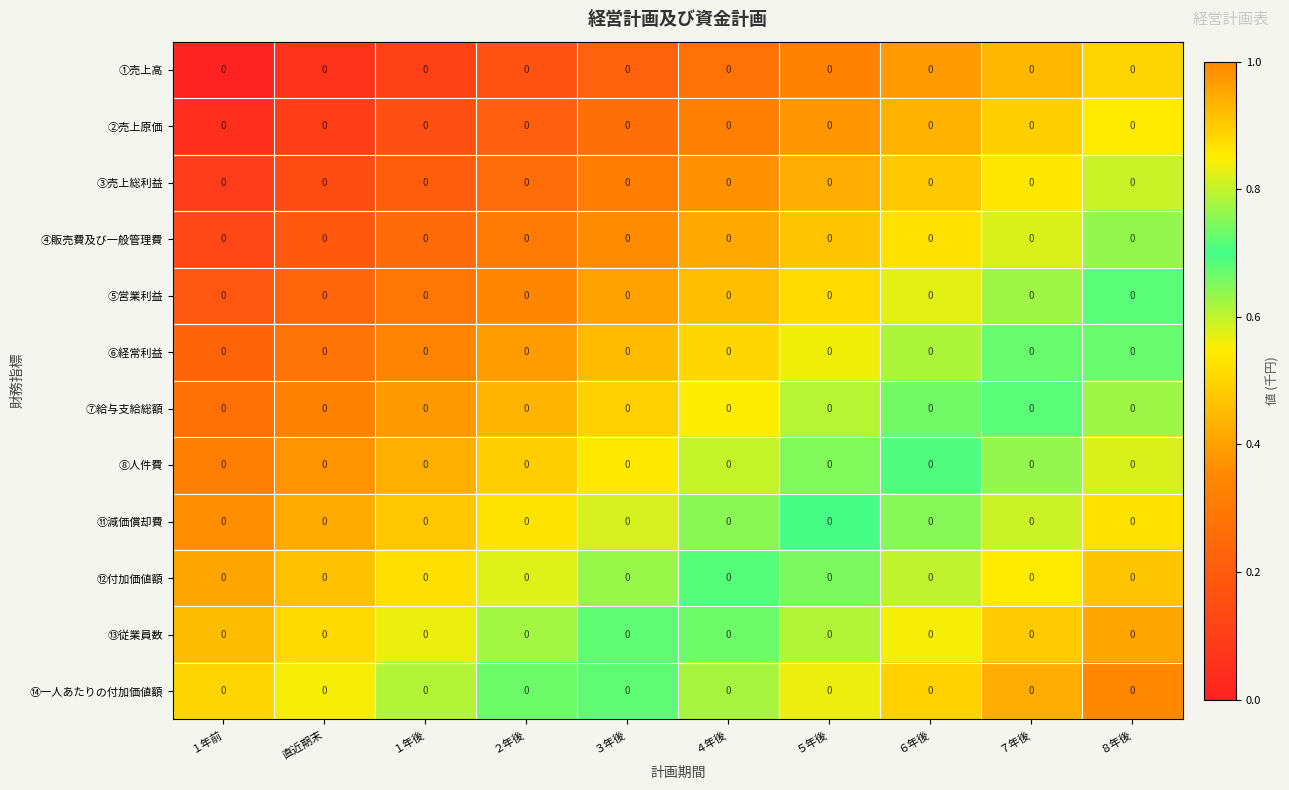

Which series has the widest spread of values?

①売上高